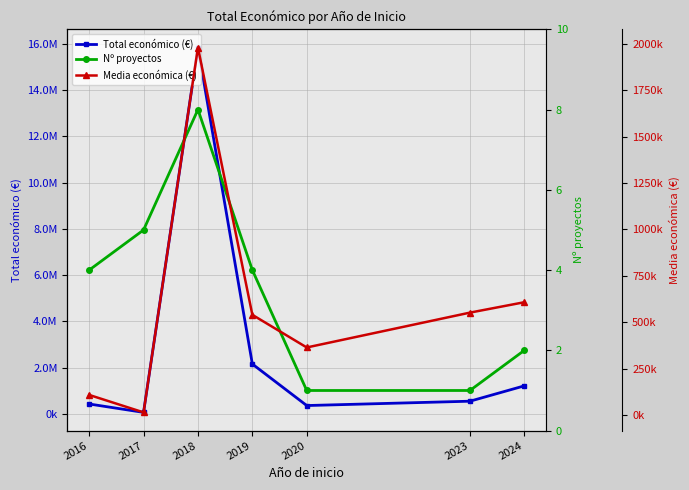

Rank the series at 2023 from highest to lowest value.

Total económico (€), Media económica (€), Nº proyectos